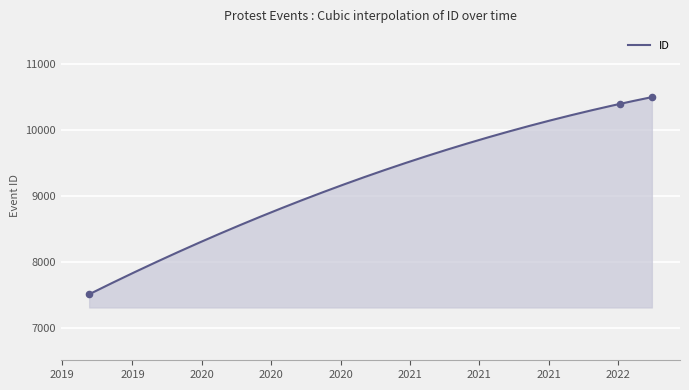

What is the change in value from 2022-01-04 to 2022-03-01?

+102